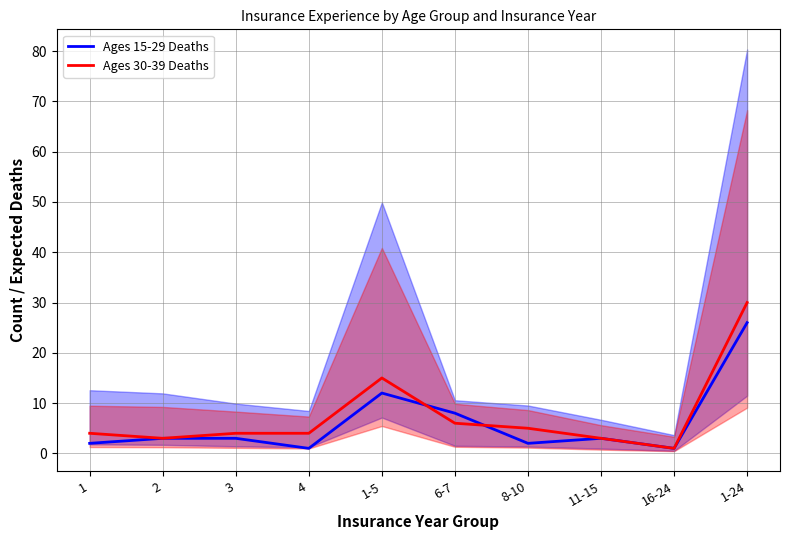

True or false: Ages 15-29 Deaths has a value of 4 at 8-10.

False